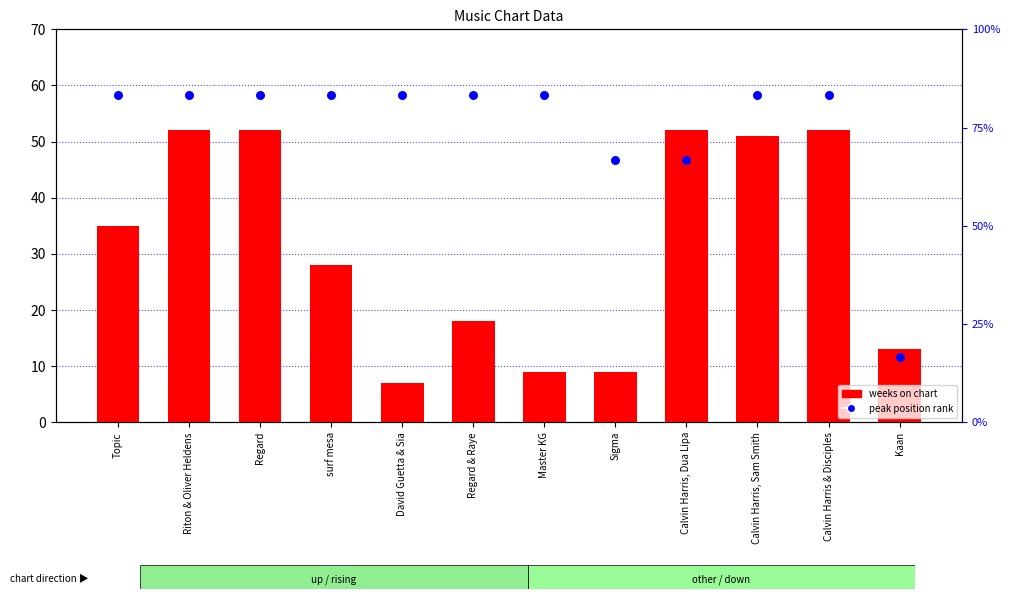

At which category is the sum across all series the highest?

Riton & Oliver Heldens